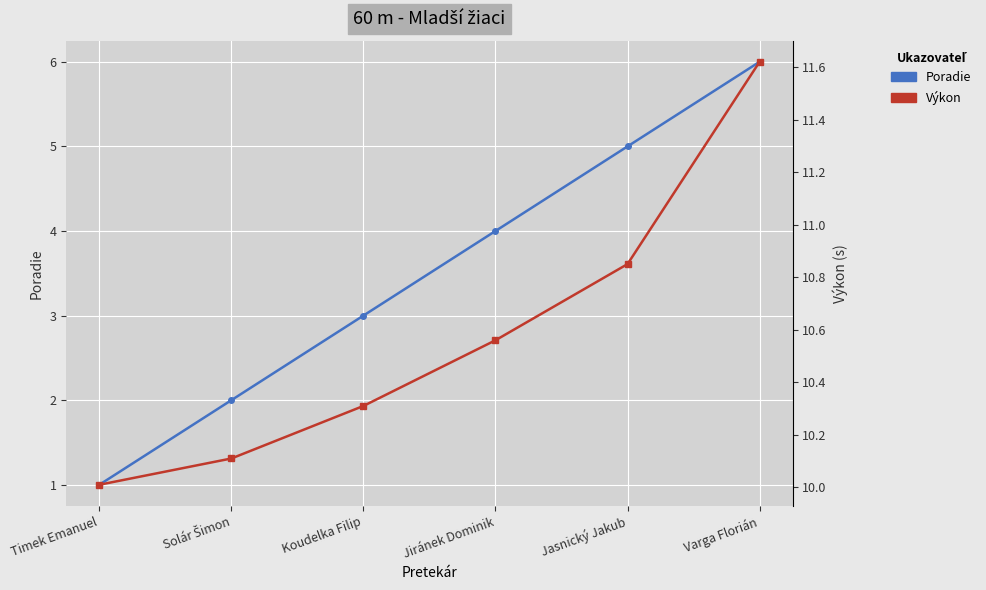

What is the smallest value displayed?

1.0